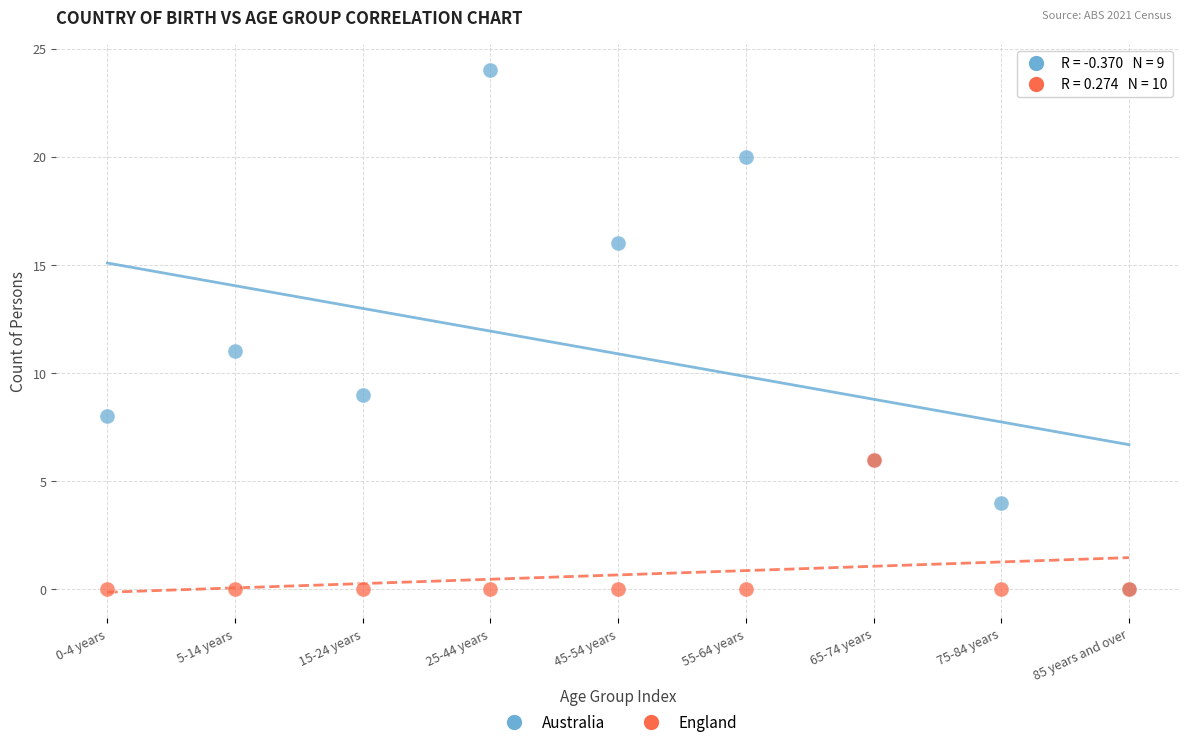

In the Australia series, what Y value is closest to 12?

11